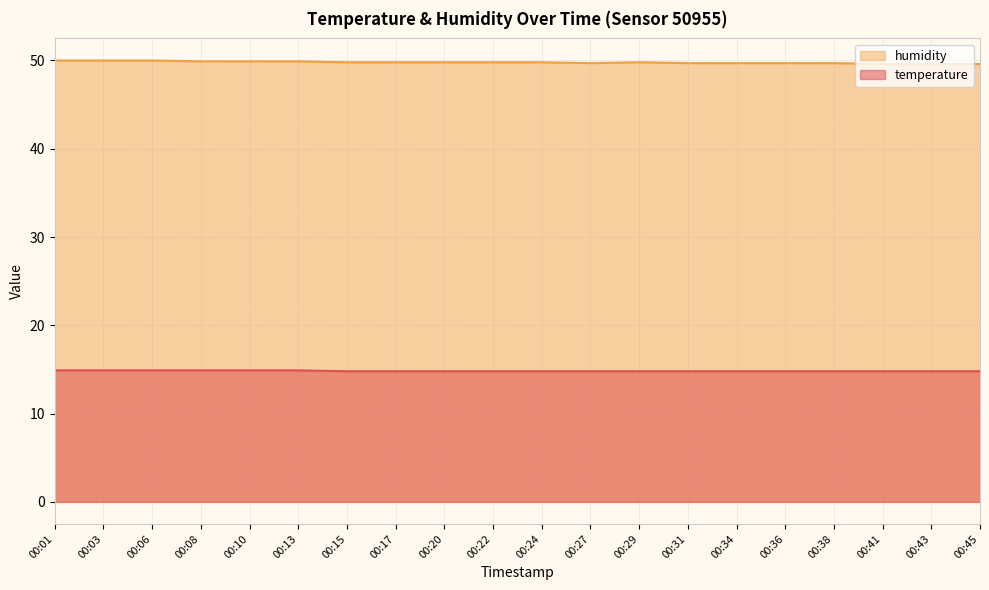

True or false: temperature and humidity intersect in this chart.

False